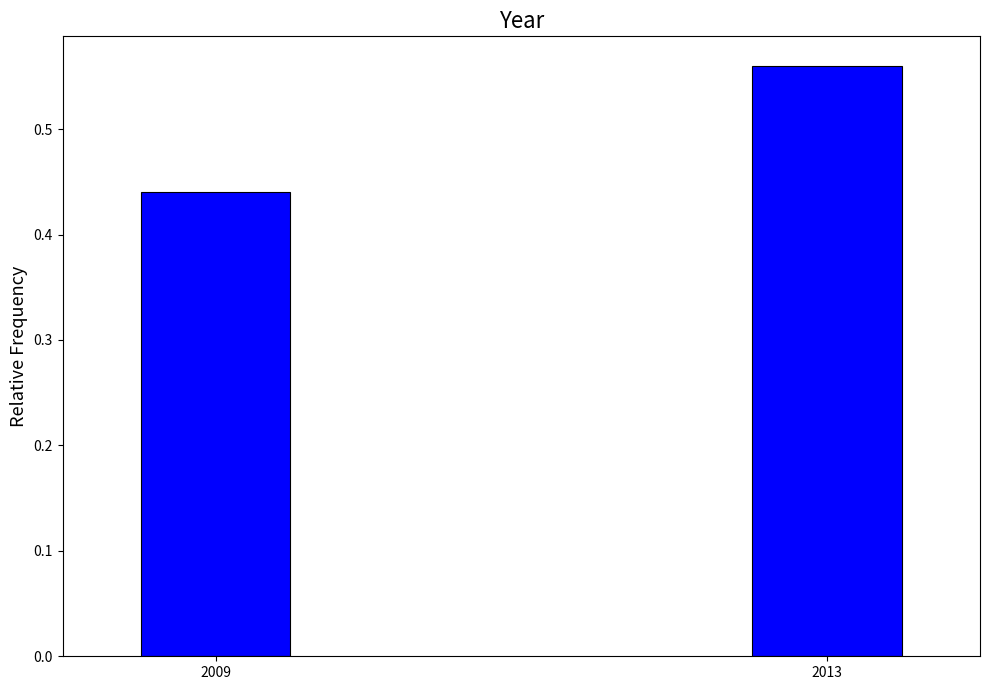

Which has a higher value, 2013 or 2009?

2013